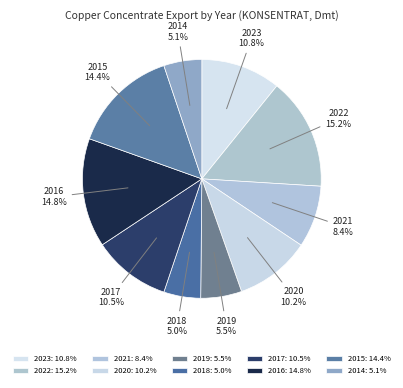

Combined, what portion of the pie is 2021 and 2014?

13.5%